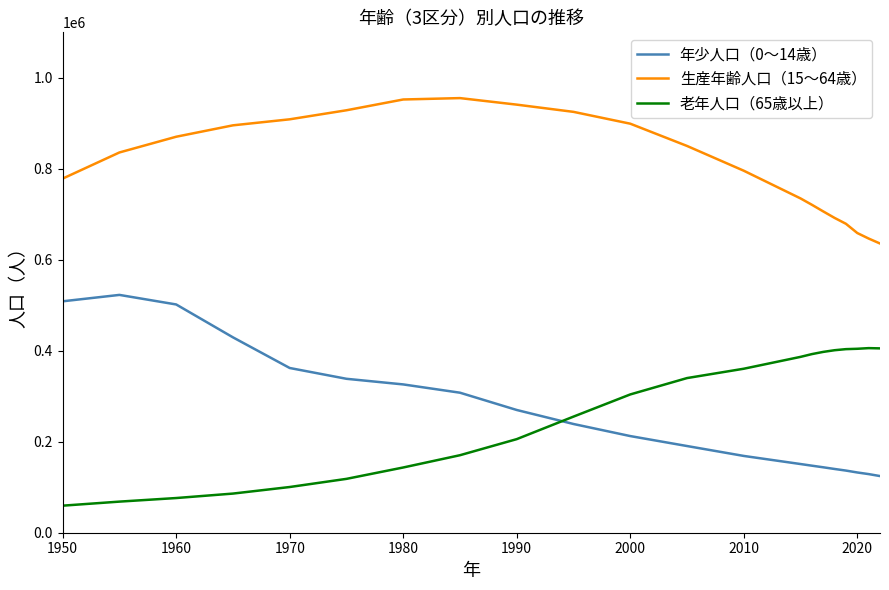

True or false: 生産年齢人口（15～64歳） and 老年人口（65歳以上） cross at least once.

False